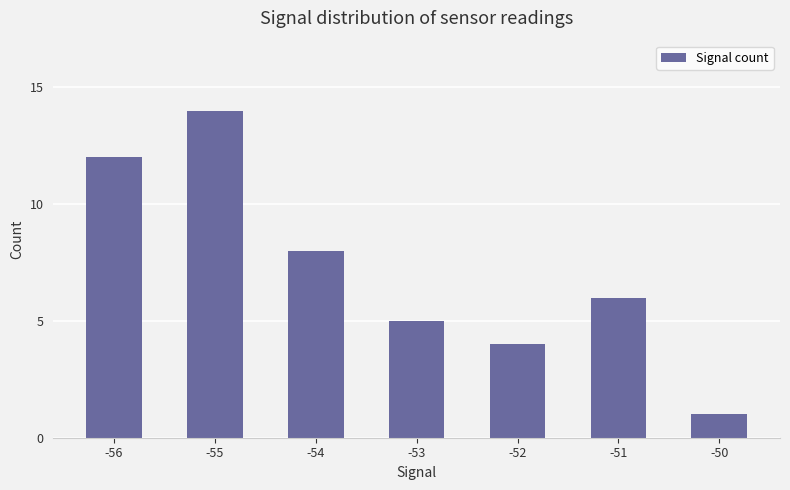

What is the difference between the second highest and second lowest values?

8